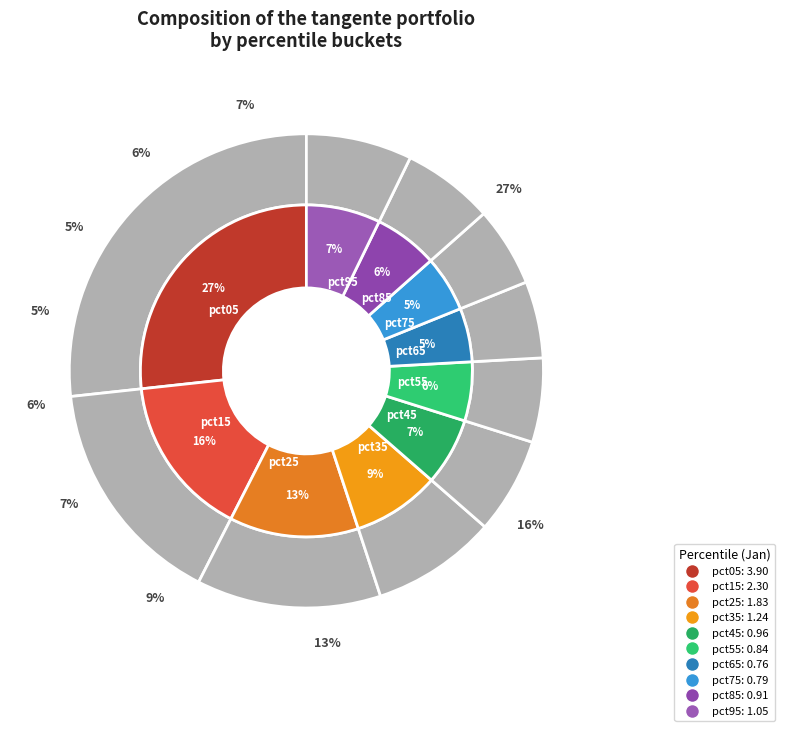

To the nearest percent, what percentage of the pie is pct15?

16%